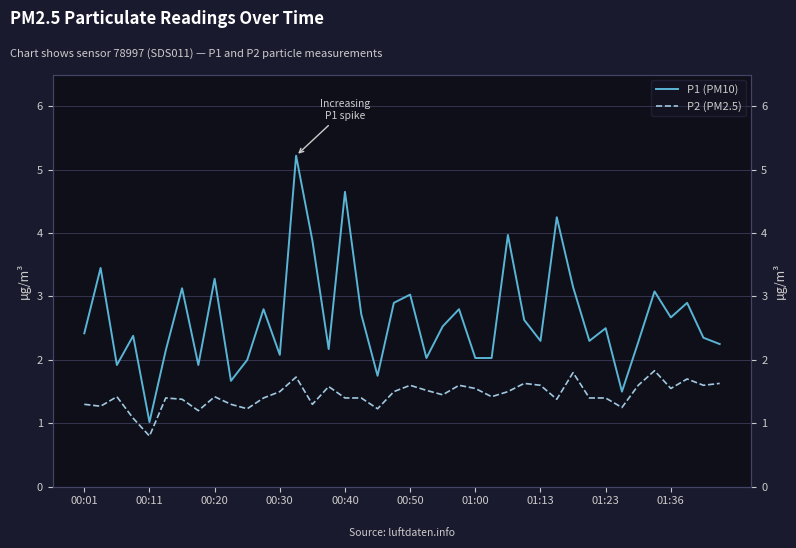

What are all the series names shown in the legend?

P1 (PM10), P2 (PM2.5)